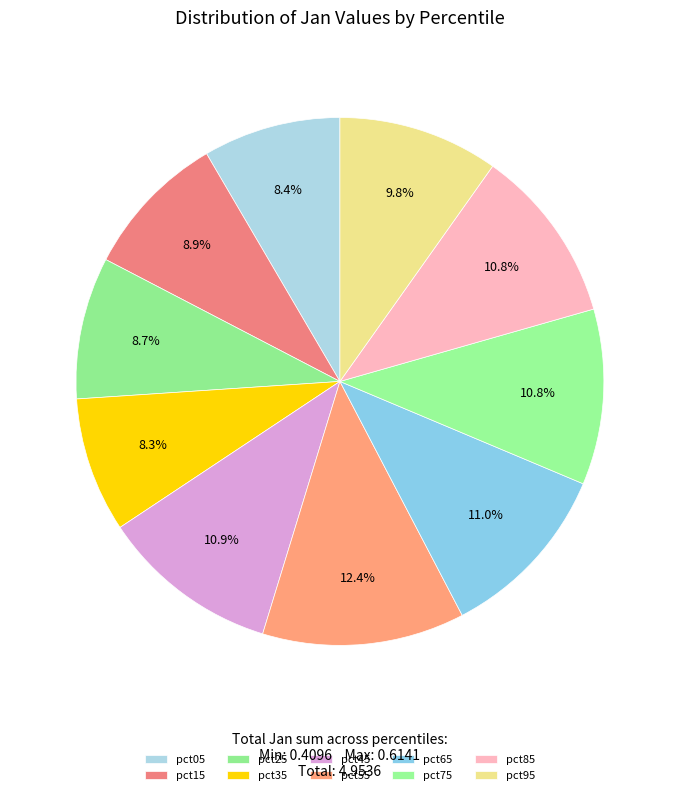

Rank the categories by value from highest to lowest.

pct55, pct65, pct45, pct75, pct85, pct95, pct15, pct25, pct05, pct35